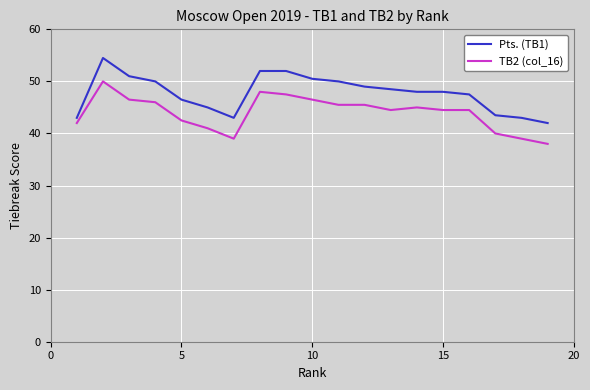

Which series has the largest range (max minus min)?

Pts. (TB1)